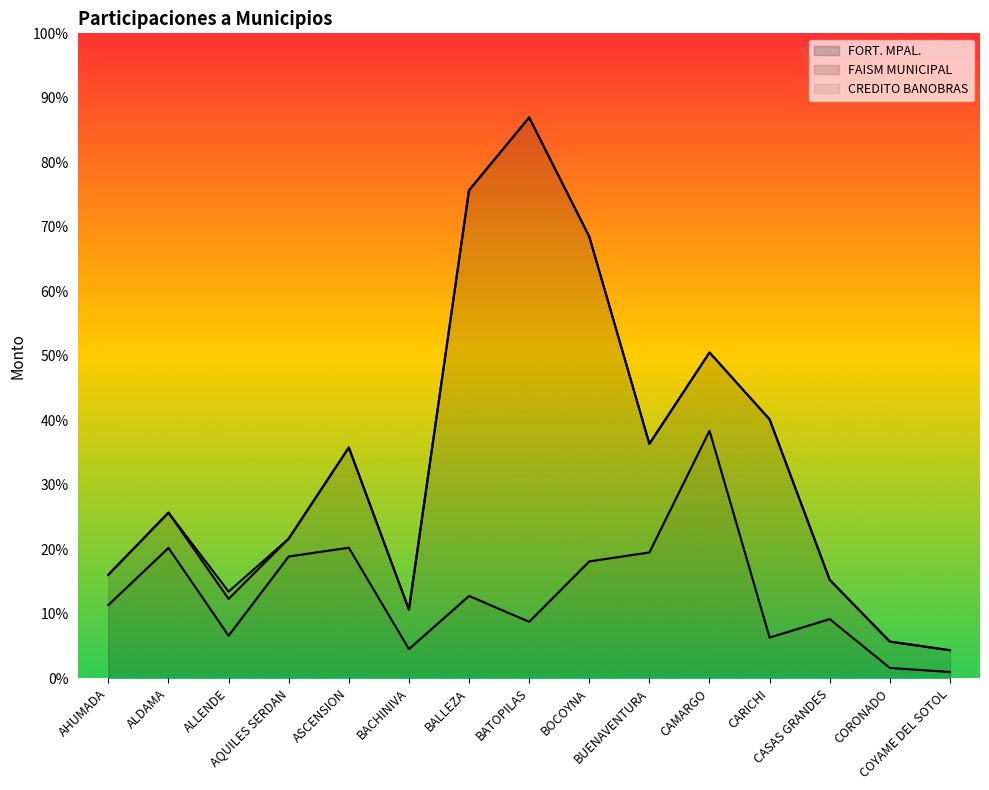

Reading left to right, extract all data points from this chart.

FORT. MPAL.: AHUMADA=1120151.0	ALDAMA=1993616.0	ALLENDE=649588.0	AQUILES SERDAN=1863269.0	ASCENSION=1997136.0	BACHINIVA=444463.0	BALLEZA=1258304.0	BATOPILAS=862596.0	BOCOYNA=1787266.0	BUENAVENTURA=1924654.0	CAMARGO=3788612.0	CARICHI=620962.0	CASAS GRANDES=904310.0	CORONADO=155681.0	COYAME DEL SOTOL=94143.0
FAISM MUNICIPAL: AHUMADA=463288.0	ALDAMA=540489.0	ALLENDE=563201.0	AQUILES SERDAN=272919.0	ASCENSION=1535072.0	BACHINIVA=605285.0	BALLEZA=6214075.0	BATOPILAS=7724760.0	BOCOYNA=4974071.0	BUENAVENTURA=1663100.0	CAMARGO=1199289.0	CARICHI=3341434.0	CASAS GRANDES=600627.0	CORONADO=403441.0	COYAME DEL SOTOL=332685.0
CREDITO BANOBRAS FISM: AHUMADA=0.0	ALDAMA=0.0	ALLENDE=112715.5	AQUILES SERDAN=0.0	ASCENSION=0.0	BACHINIVA=0.0	BALLEZA=0.0	BATOPILAS=0.0	BOCOYNA=0.0	BUENAVENTURA=0.0	CAMARGO=0.0	CARICHI=0.0	CASAS GRANDES=0.0	CORONADO=0.0	COYAME DEL SOTOL=0.0